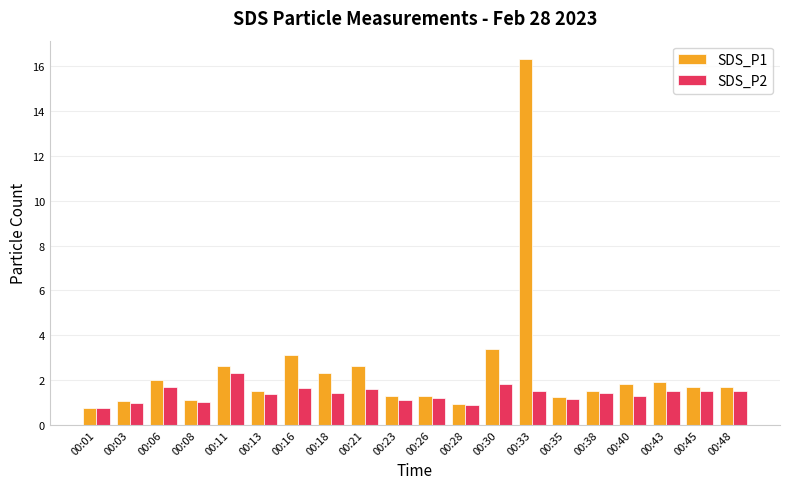

At which category is the sum across all series the highest?

00:33